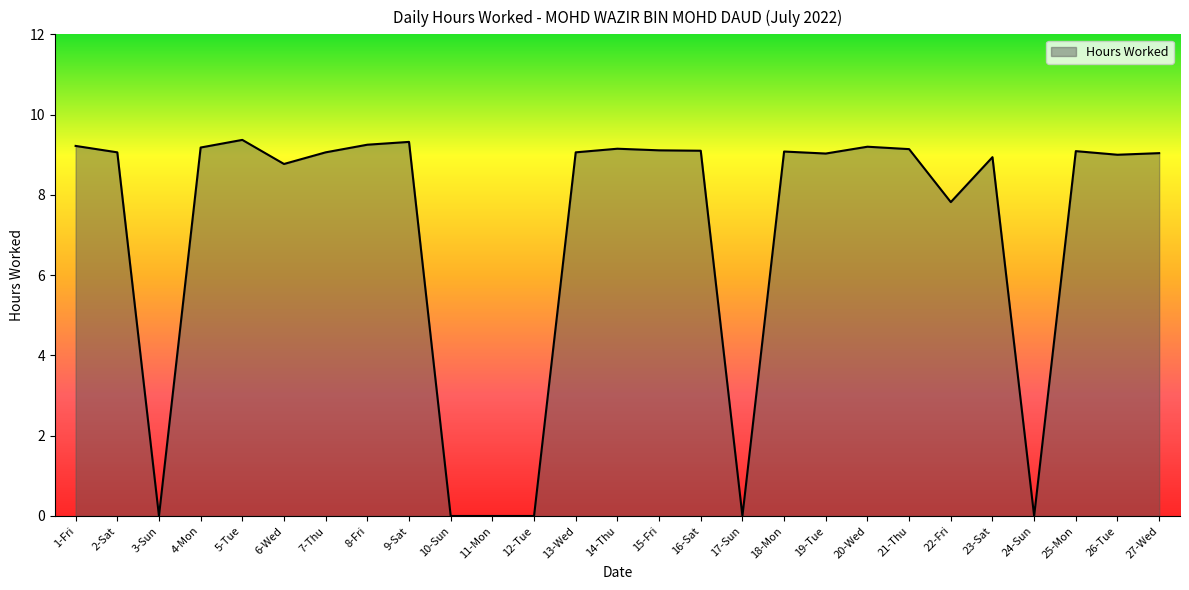

How many lines are shown in the chart?

1